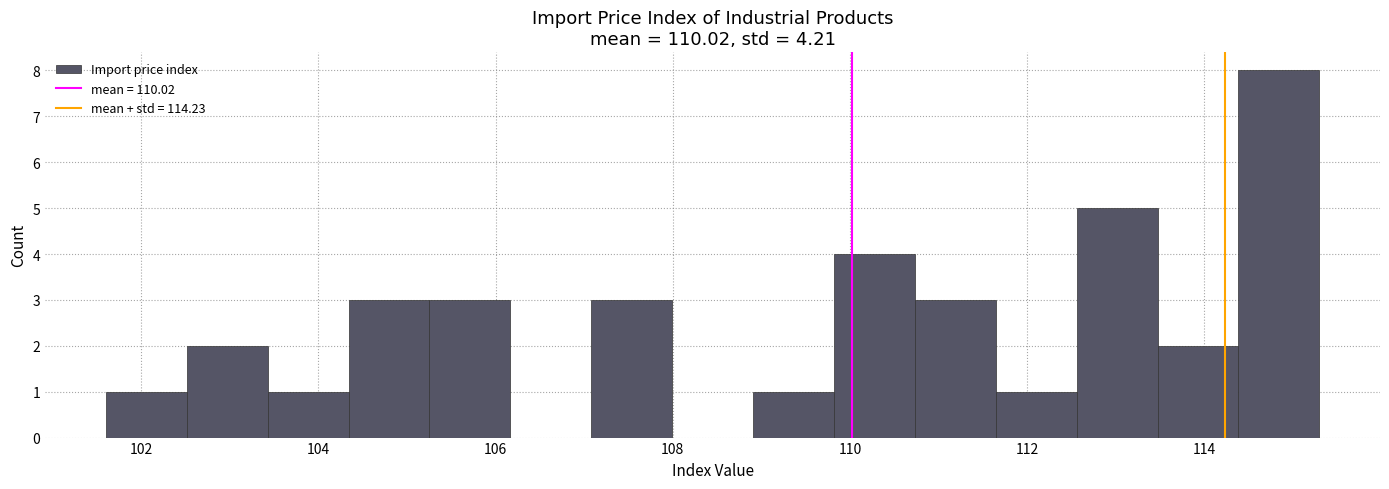

Reading left to right, transcribe this chart: for each bar, give the range it covers on the x-axis and its height. Neither the bar edges nor the heights are printed on the chart, so give them approximately, as read against the axes.

101.6 to 102.6: 1
102.6 to 103.4: 2
103.4 to 104.4: 1
104.4 to 105.2: 3
105.2 to 106.2: 3
106.2 to 107.0: 0
107.0 to 108.0: 3
108.0 to 109.0: 0
109.0 to 109.8: 1
109.8 to 110.8: 4
110.8 to 111.6: 3
111.6 to 112.6: 1
112.6 to 113.4: 5
113.4 to 114.4: 2
114.4 to 115.4: 8